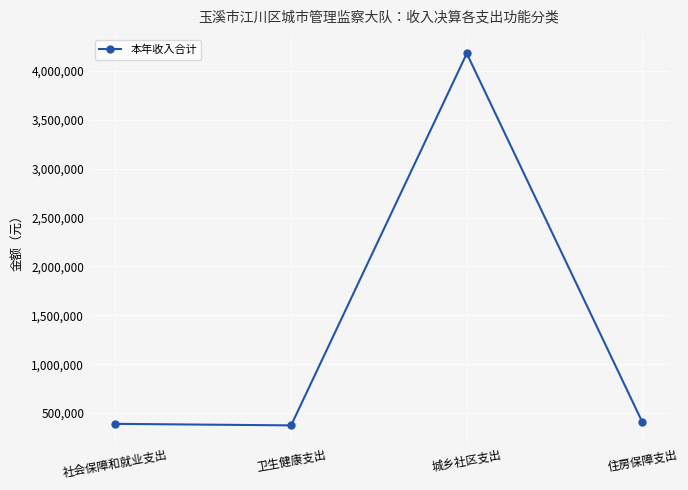

What is the sum of all values?

5347086.0